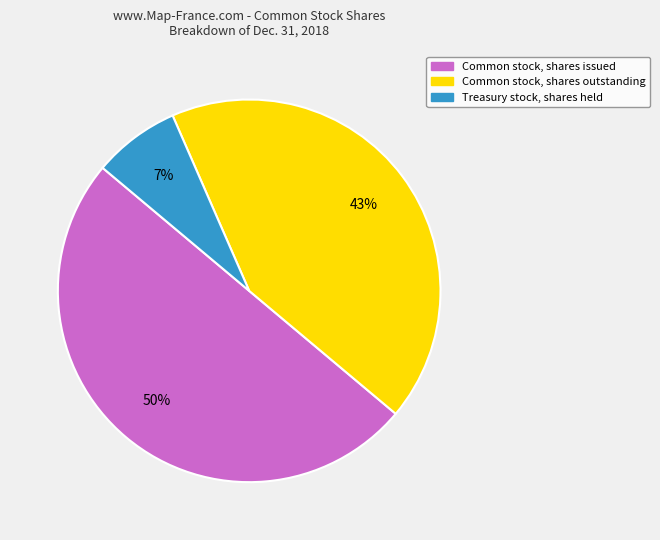

Is Treasury stock, shares held the majority of the pie?

No